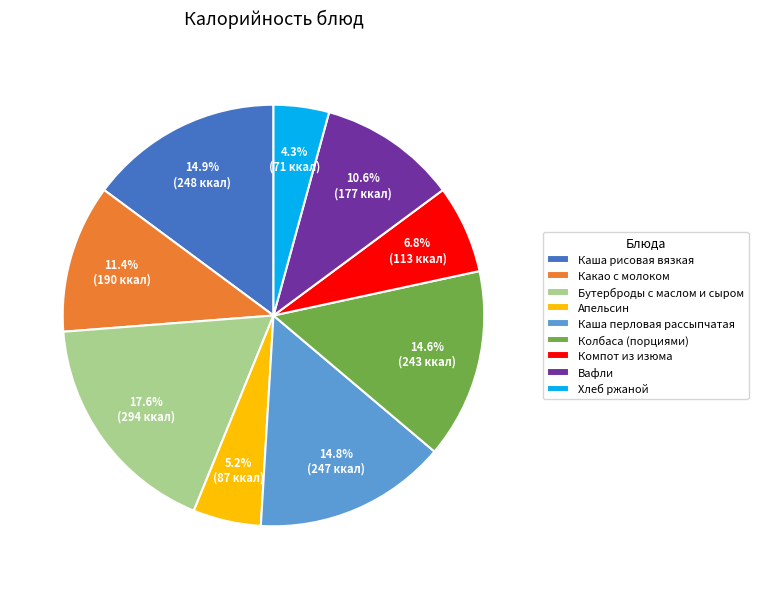

To the nearest percent, what is the average slice percentage?

11%